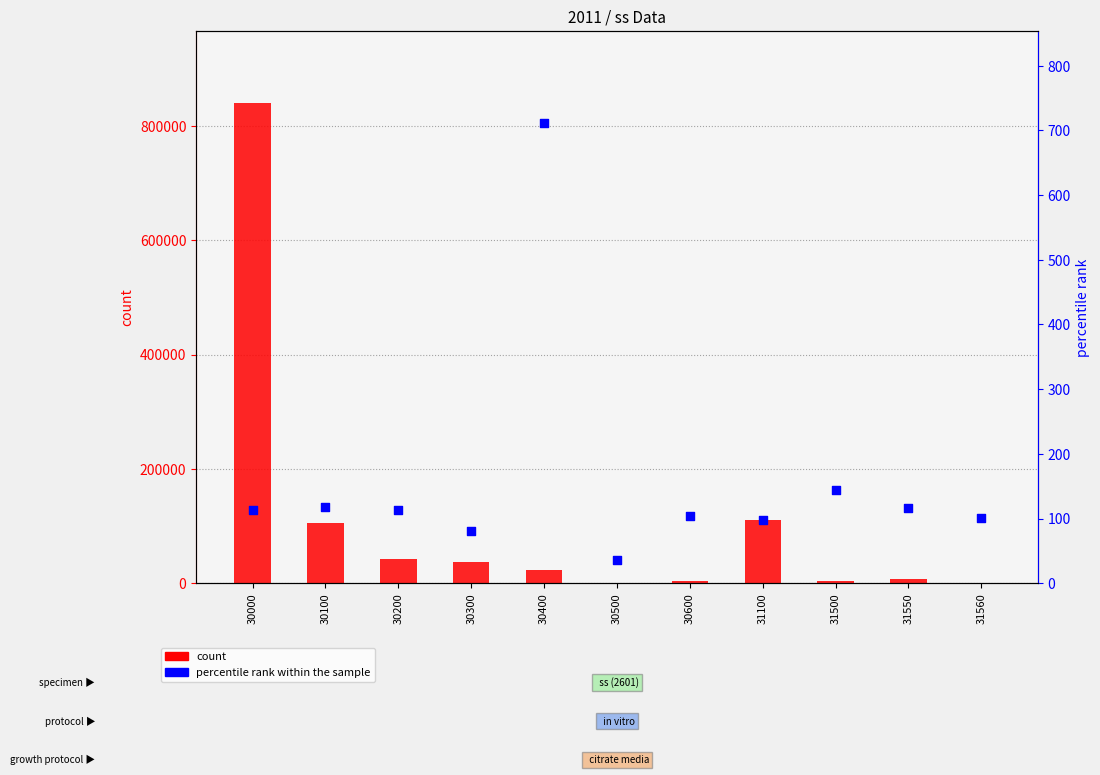

Which series contains the lowest Y value?

percentile rank within the sample